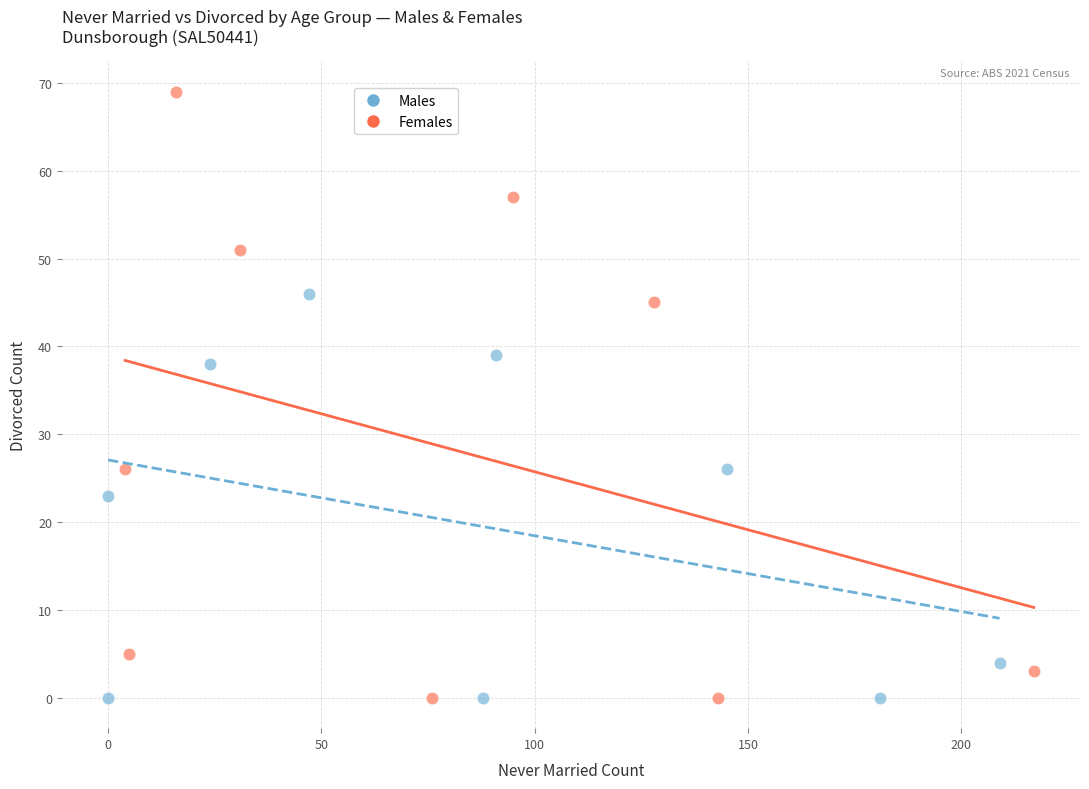

What are all the series names shown in the legend?

Males, Females